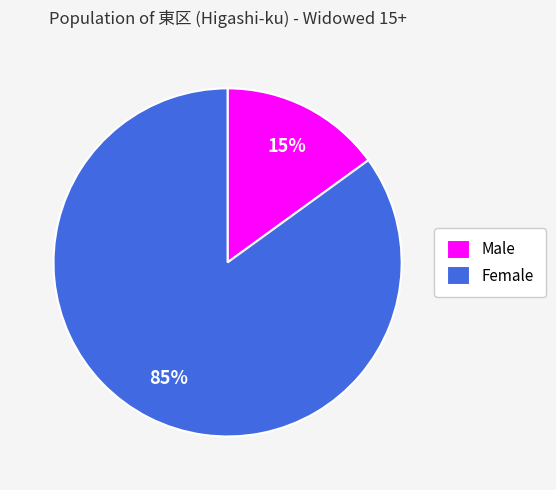

Does Male represent more than half of the total?

No